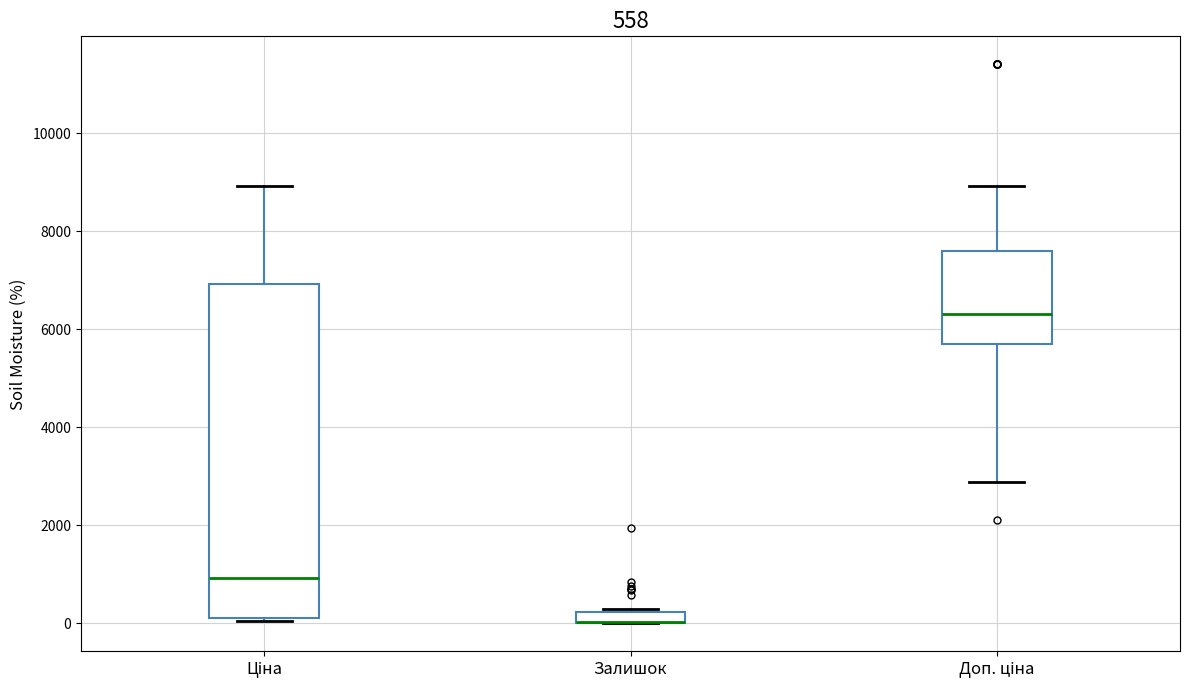

Which box is the tallest, from its lower edge to its upper edge?

Ціна